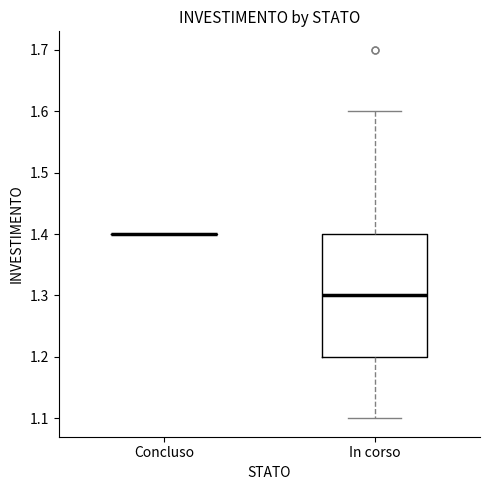

Reading left to right, transcribe this box plot: for each box, give where its median line is, the range the box spans, and where its two whiskers end, as read against the y-axis. The values are not printed on the chart, so give them approximately, as read against the axis.

Concluso: box collapsed to a line at 1.4, whiskers 1.4 to 1.4
In corso: median 1.3, box 1.2 to 1.4, whiskers 1.1 to 1.6